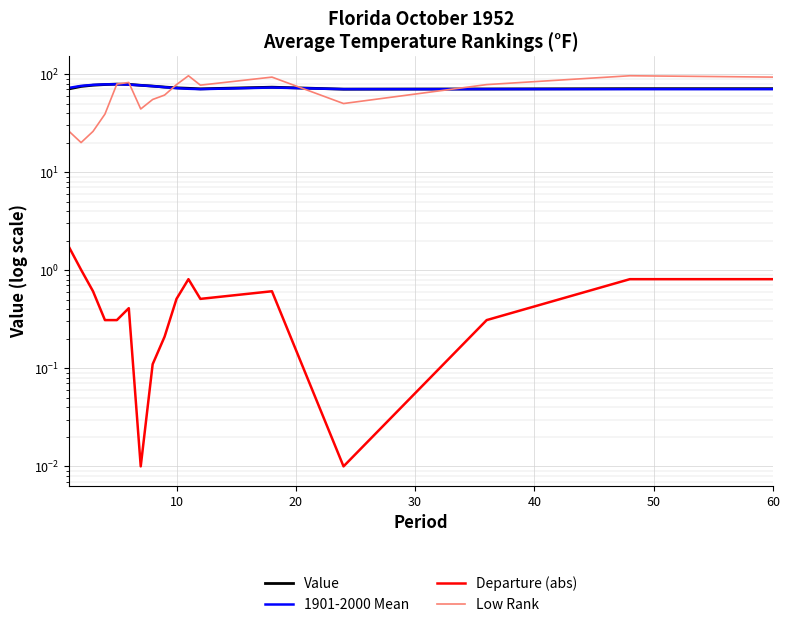

Reading left to right, what are all the values shown in this chart?

Value: 70.6	74.7	76.9	78.1	78.9	78.4	76.7	75.3	73.6	72.3	71.5	70.6	73.4	70.1	70.4	70.9	70.9
1901-2000 Mean: 72.3	75.7	77.5	78.4	78.6	78.0	76.7	75.2	73.4	71.8	70.7	70.1	72.8	70.1	70.1	70.1	70.1
Departure (abs): 1.7	1.0	0.6	0.3	0.3	0.4	0.0	0.1	0.2	0.5	0.8	0.5	0.6	0.0	0.3	0.8	0.8
Low Rank: 26.0	20.0	26.0	39.0	79.0	82.0	44.0	55.0	61.0	78.0	96.0	77.0	93.0	50.0	78.0	96.0	93.0